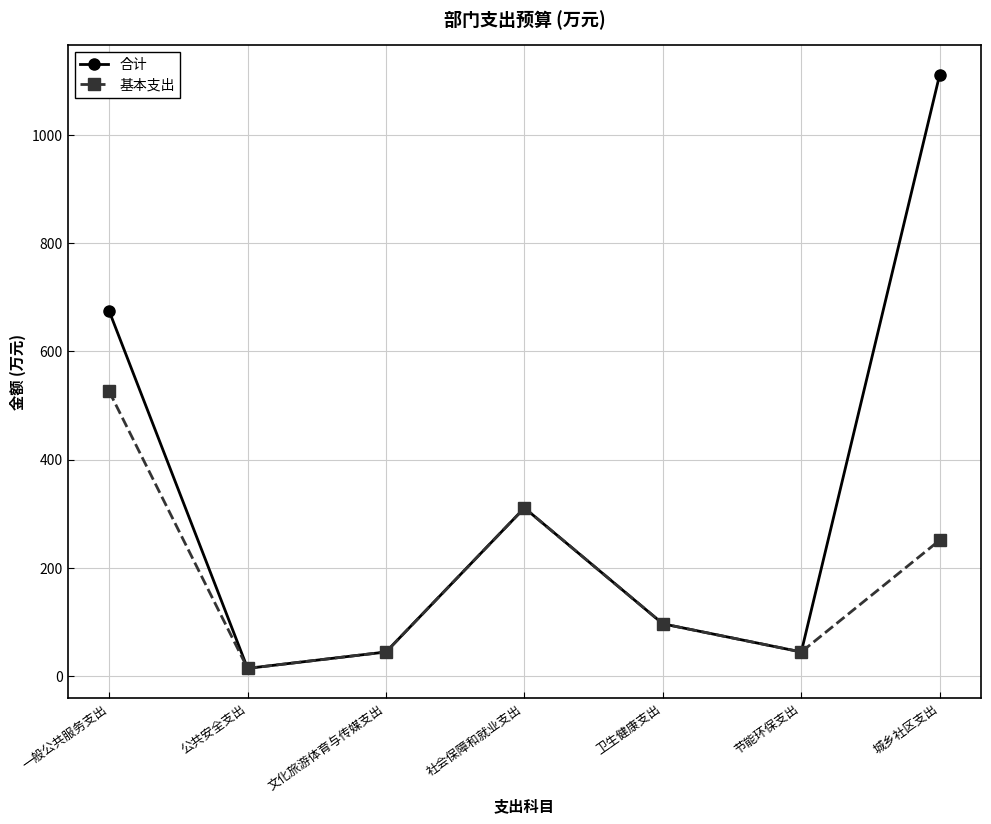

Where is the first local maximum for 合计?

社会保障和就业支出